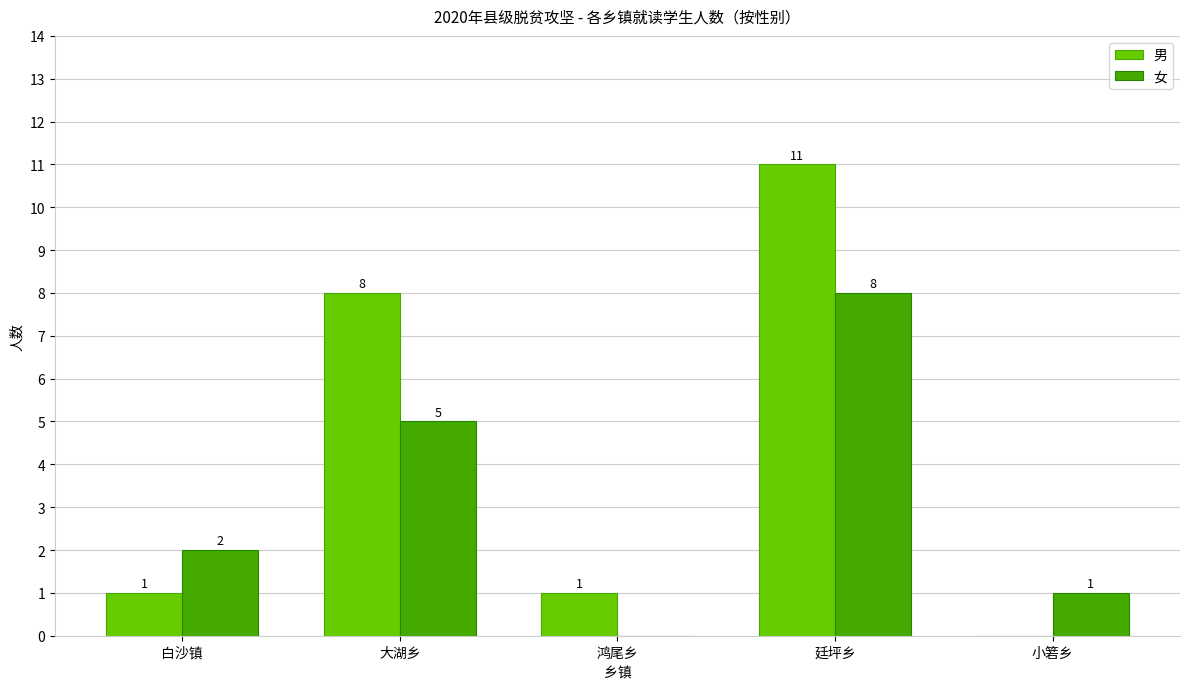

Is it true that 女 equals 0 at 鸿尾乡?

True